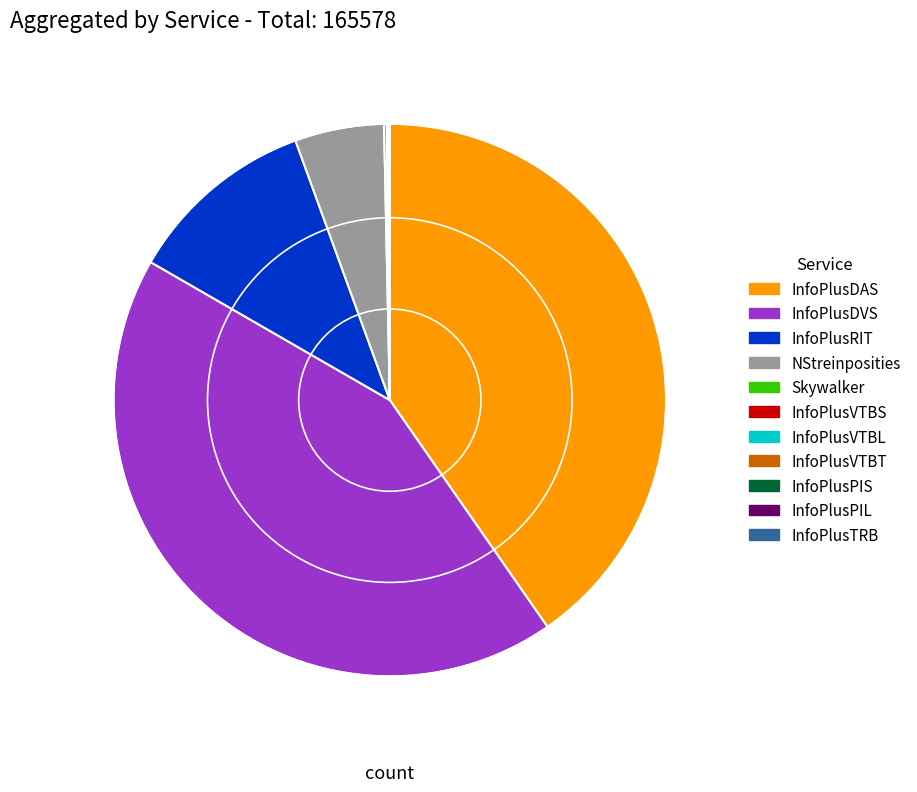

Which slice is the largest?

InfoPlusDVS